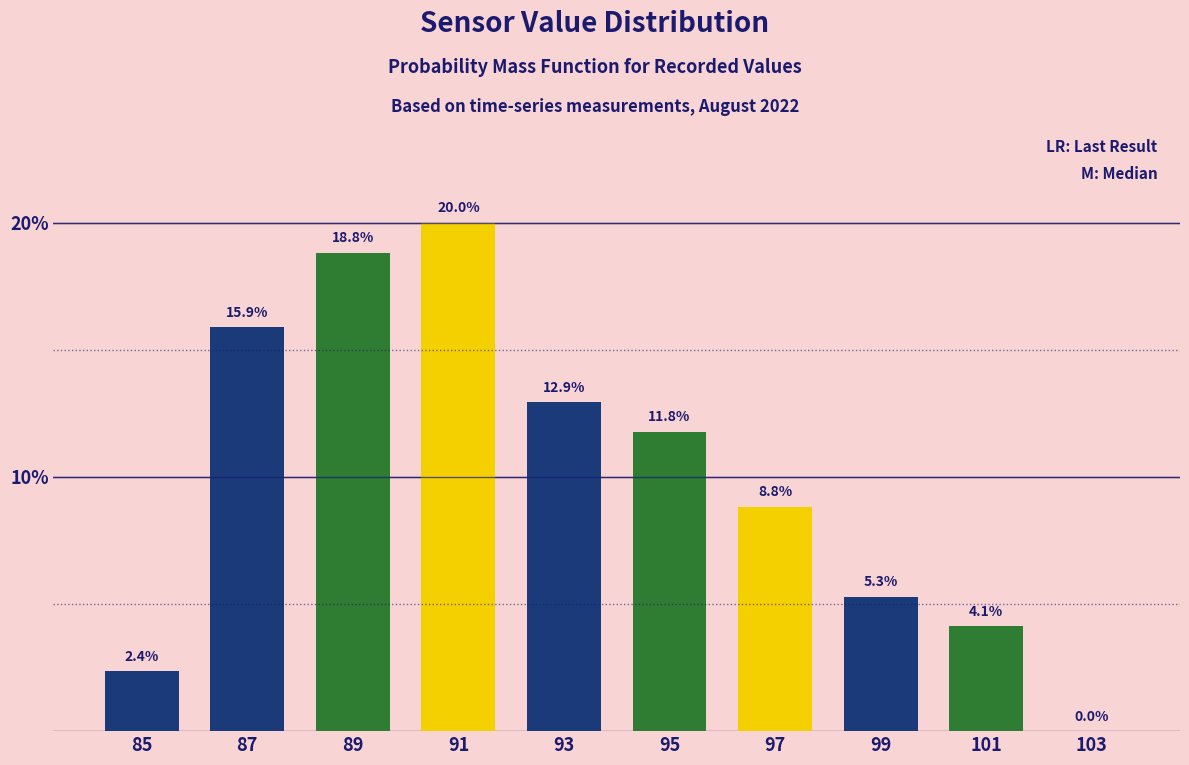

Reading right to left, list all the values displayed in this chart.

103=0.0	101=4.1	99=5.3	97=8.8	95=11.8	93=12.9	91=20.0	89=18.8	87=15.9	85=2.4